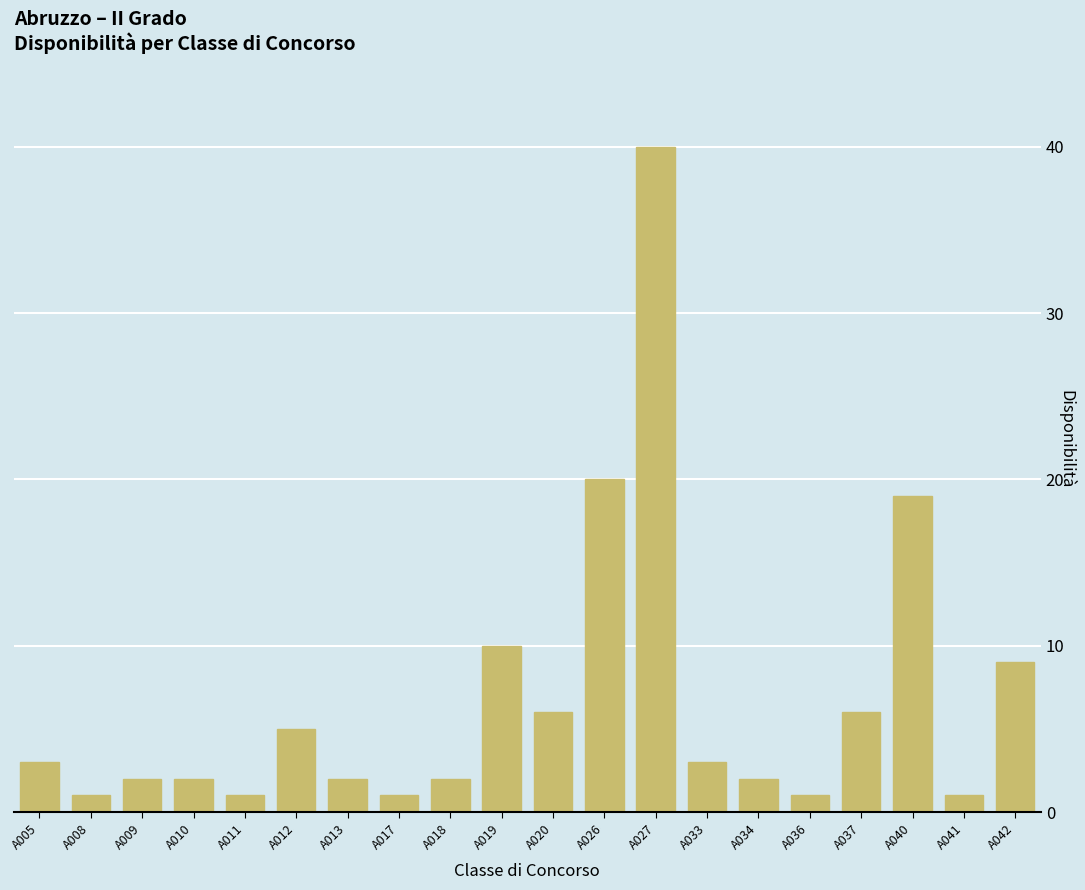

What is the approximate value at A040, to the nearest 10?

20